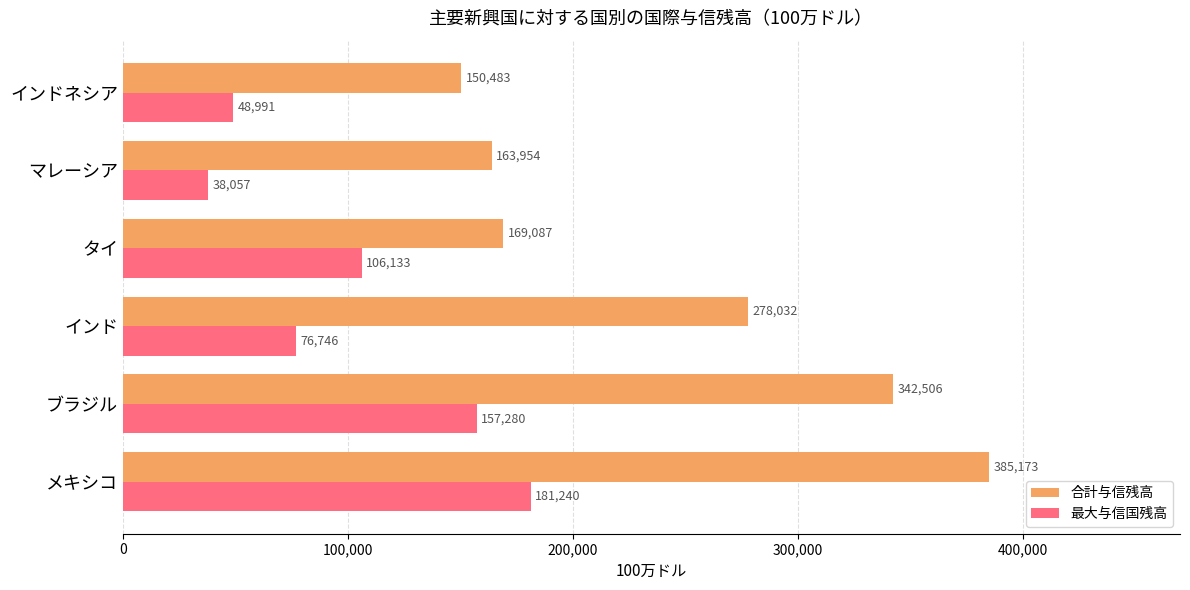

What is the difference between the maximum and second lowest values in the 最大与信国残高 series?

132249